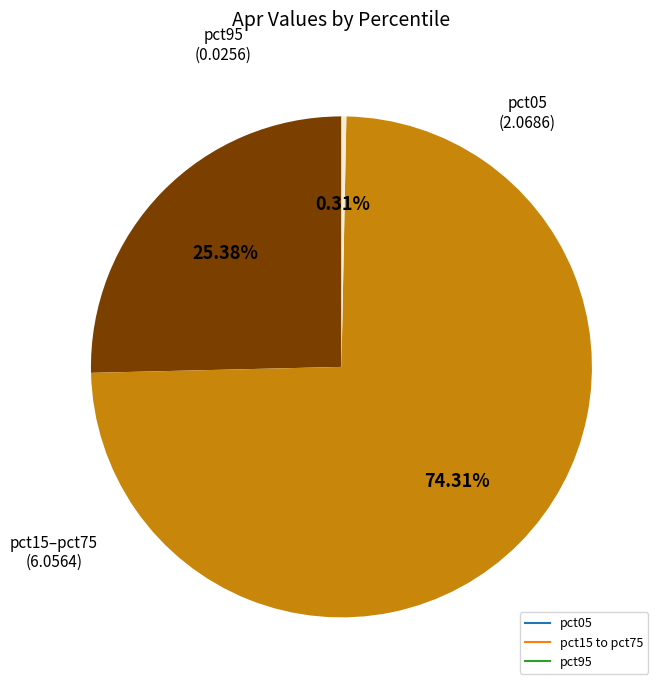

Count the number of slices in the pie.

3